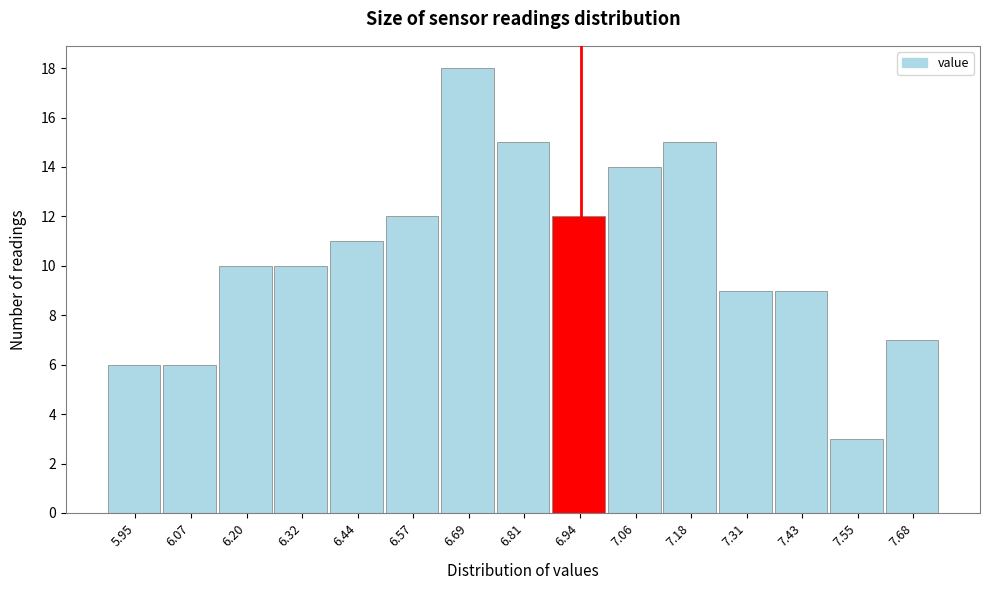

Reading left to right, transcribe all the data shown in this chart.

6	6	10	10	11	12	18	15	12	14	15	9	9	3	7